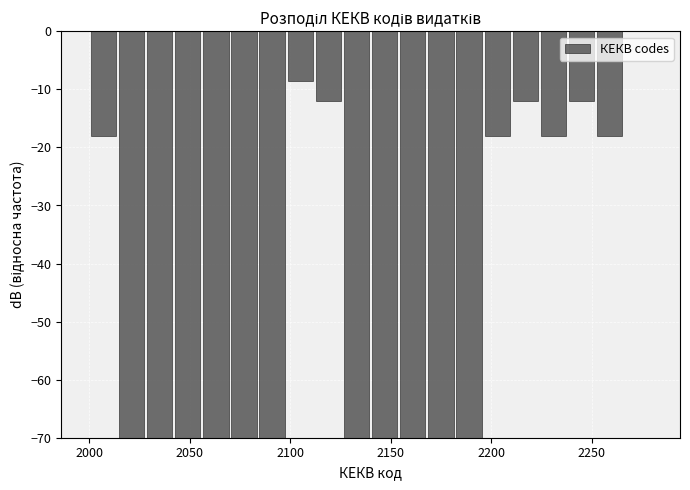

Around what value on the x-axis is the tallest bar? Give the approximate position of its centre, as read against the axis.

2275